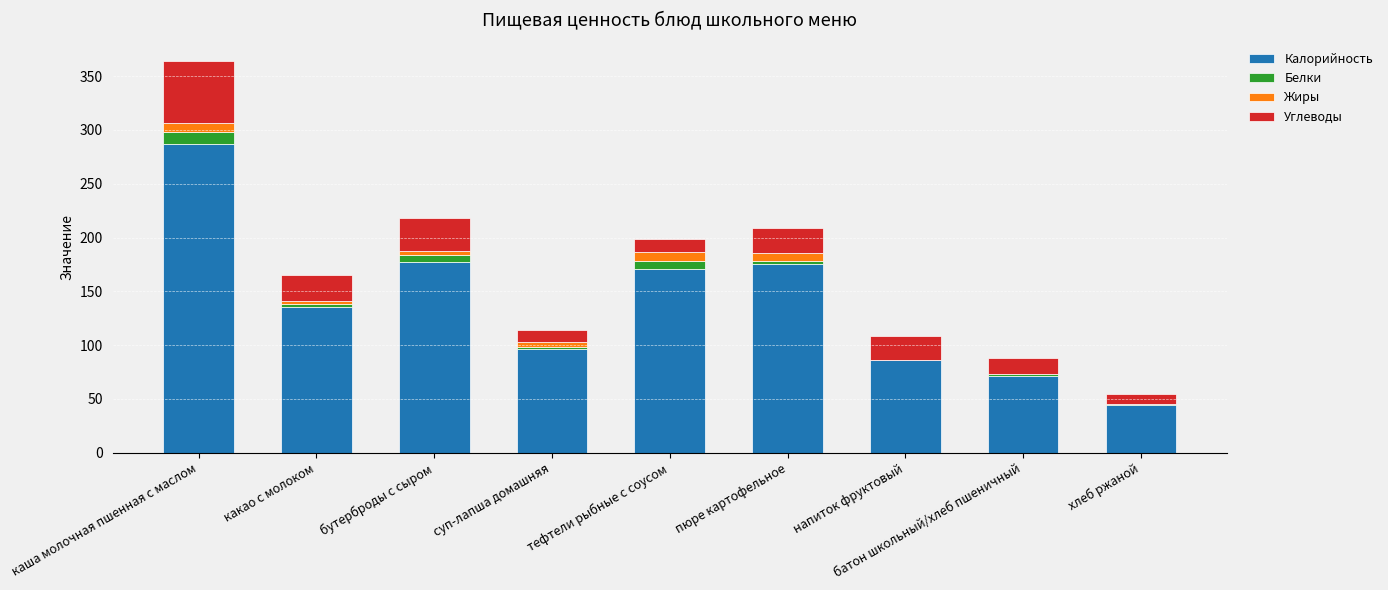

The Калорийность series shows 86.0 at напиток фруктовый. True or false?

True